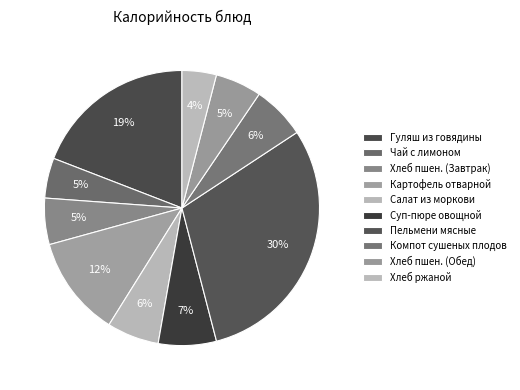

Combined, what portion of the pie is Гуляш из говядины and Хлеб ржаной?

23.2%